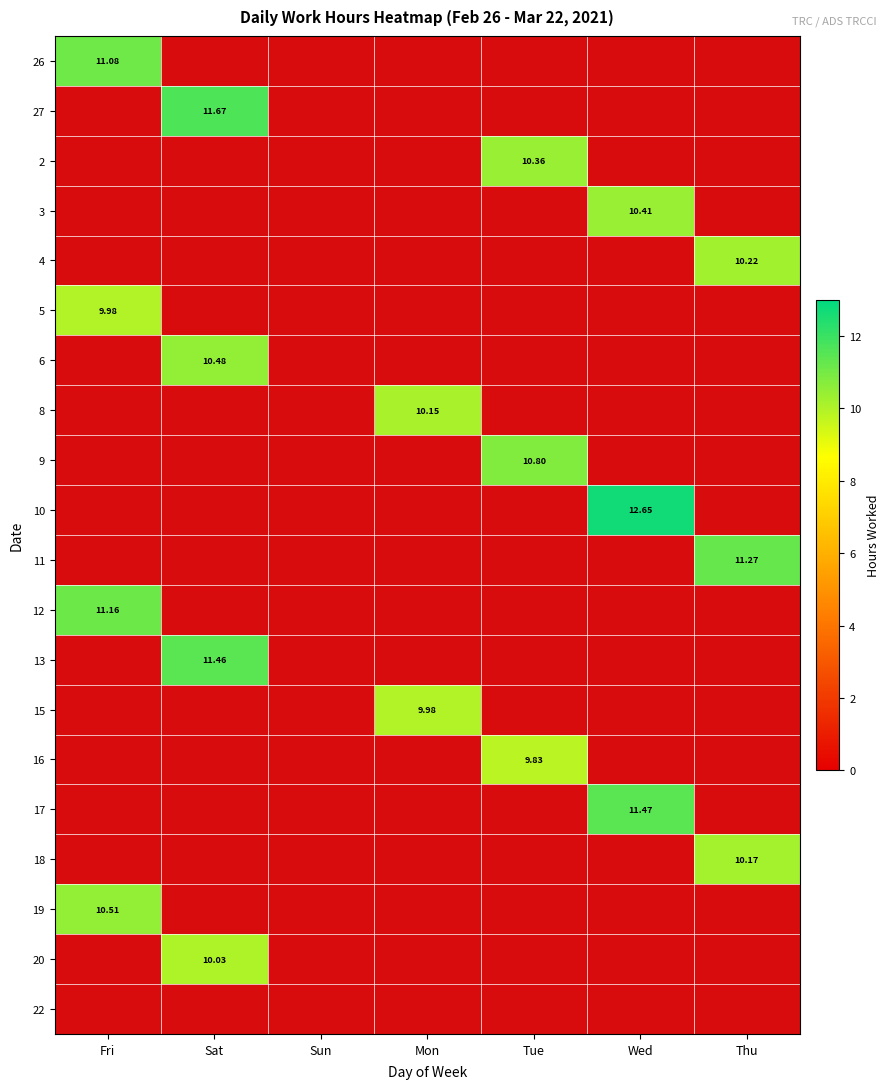

What is the difference between the highest and lowest values at Fri?

1.2